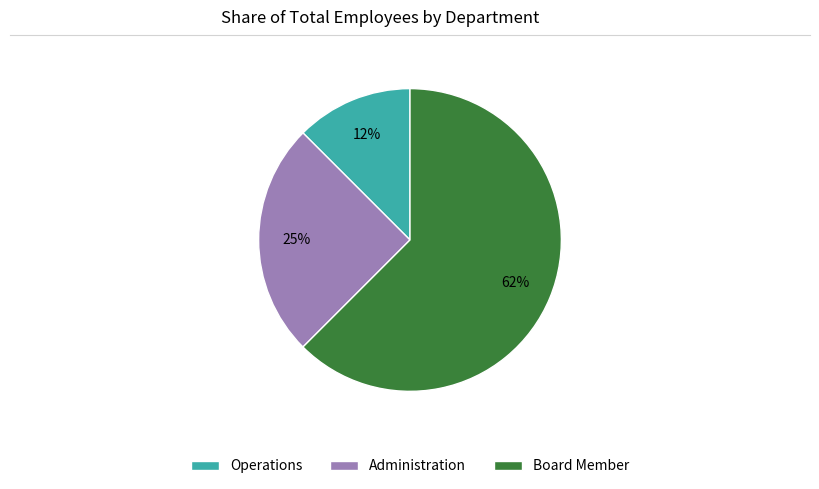

Is it true that Board Member is 53% of the pie?

False